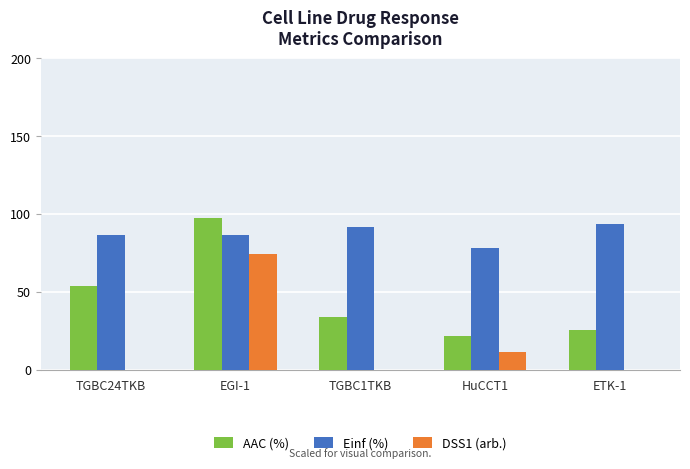

What is the total value across all series at TGBC24TKB?

140.4